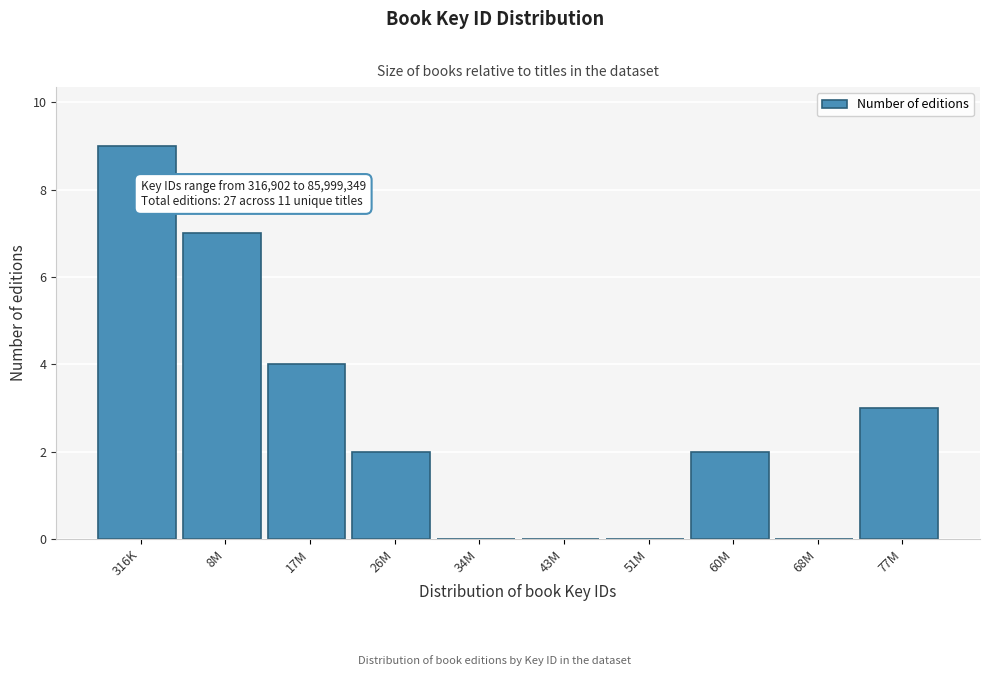

Reading left to right, list all the values displayed in this chart.

316K=9	8M=7	17M=4	26M=2	34M=0	43M=0	51M=0	60M=2	68M=0	77M=3